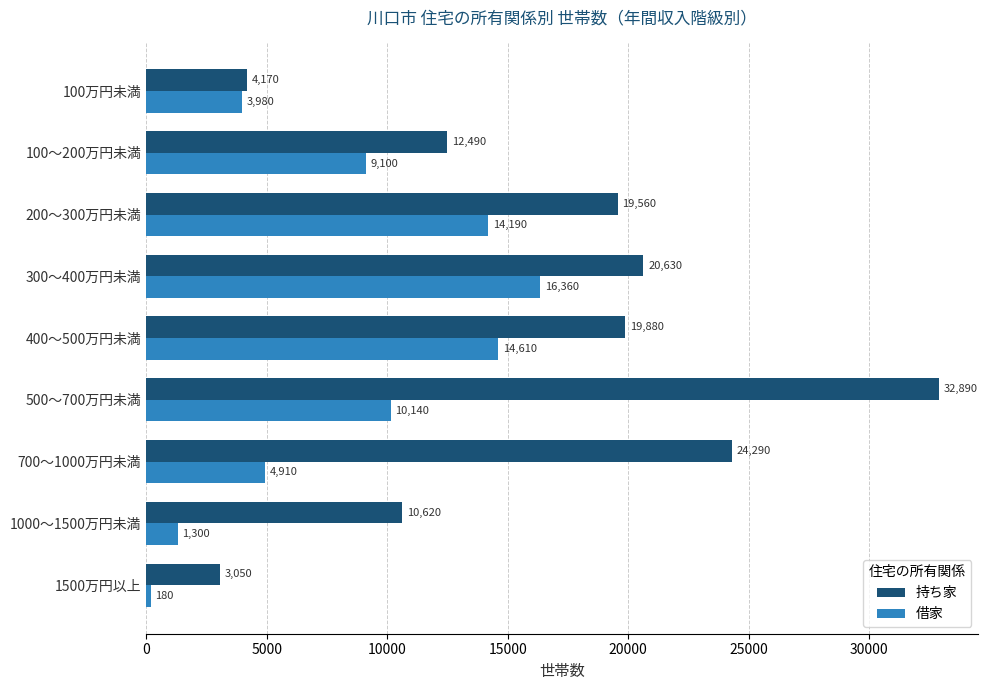

Which series has the largest range (max minus min)?

持ち家